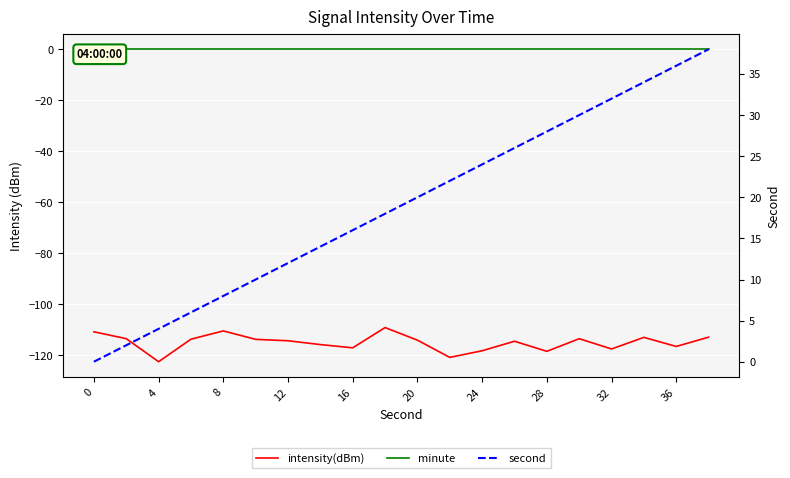

How many lines are shown in the chart?

3